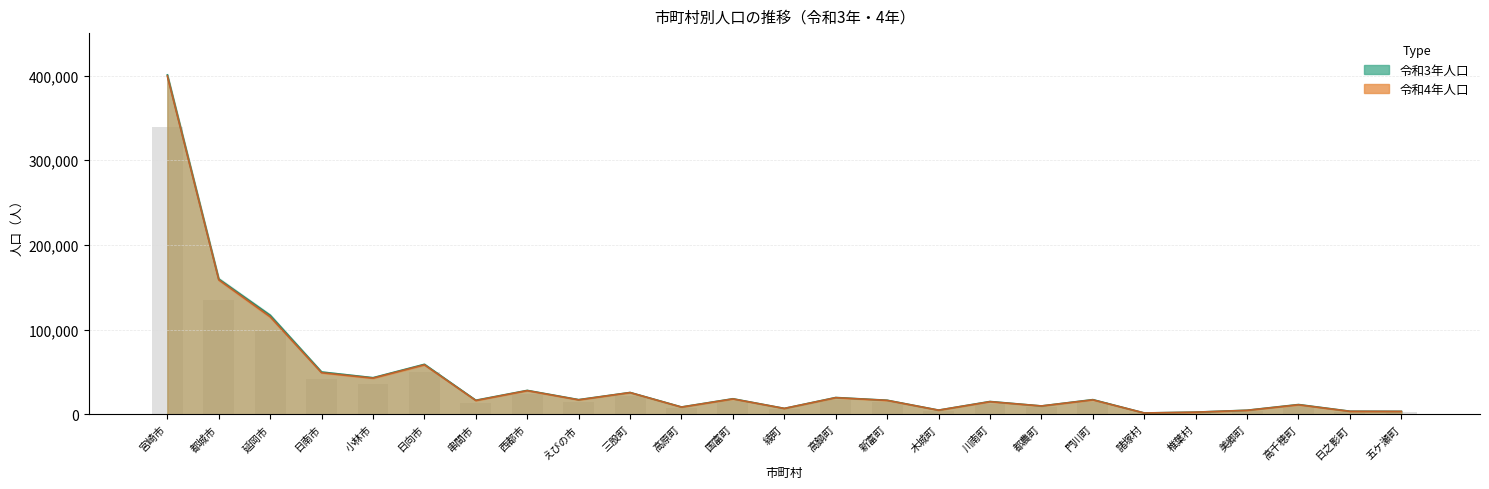

Is the value of 令和4年人口 at 三股町 greater than the value of 令和3年人口 at えびの市?

Yes